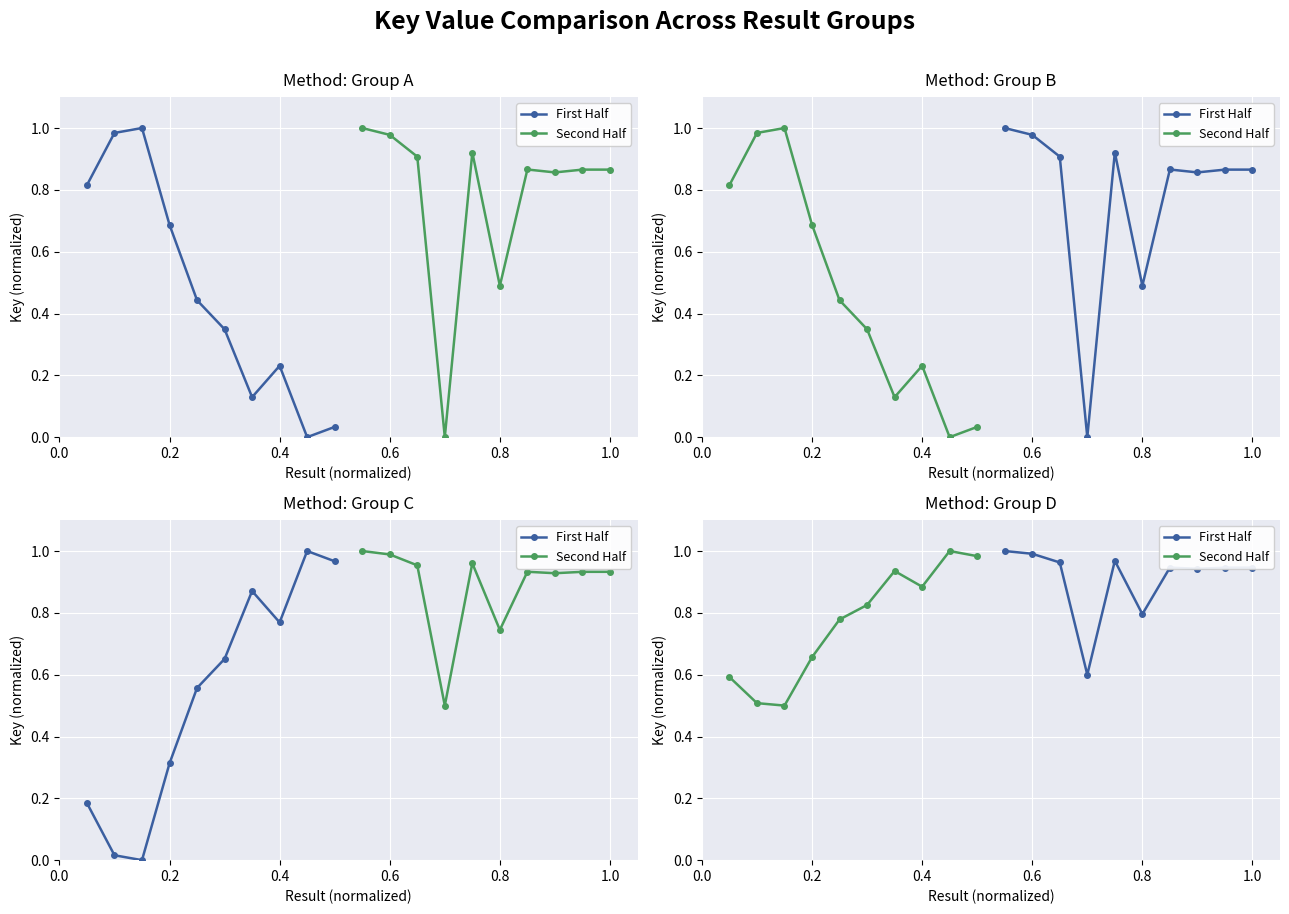

What is the sum of all Second Half values?

7.7